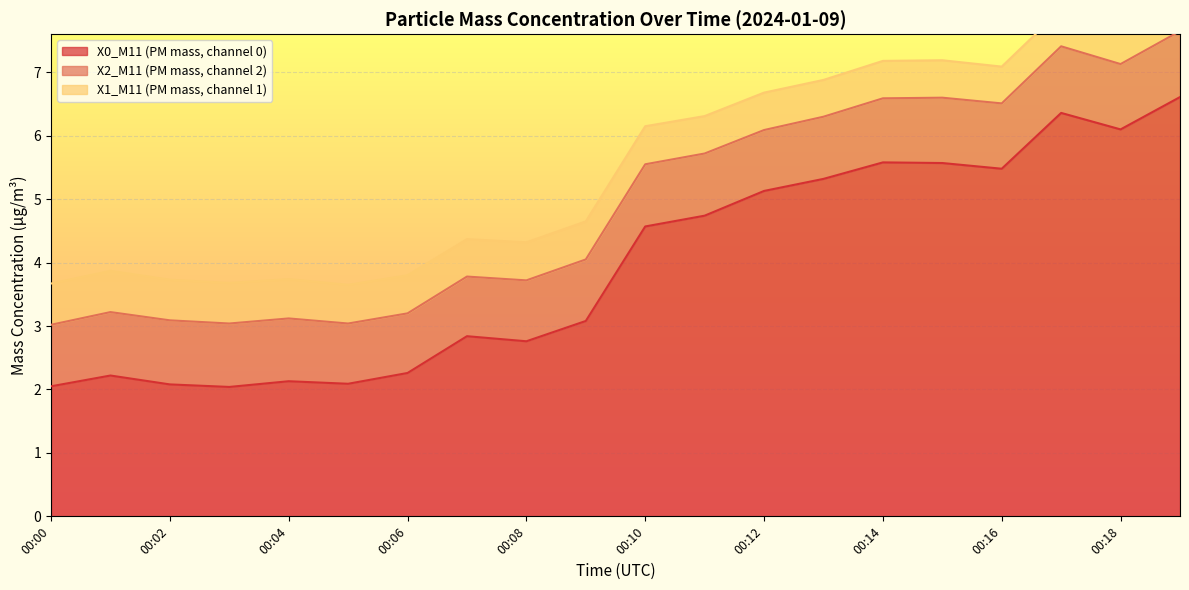

At which label does X0_M11 (PM mass, channel 0) reach its peak?

00:19